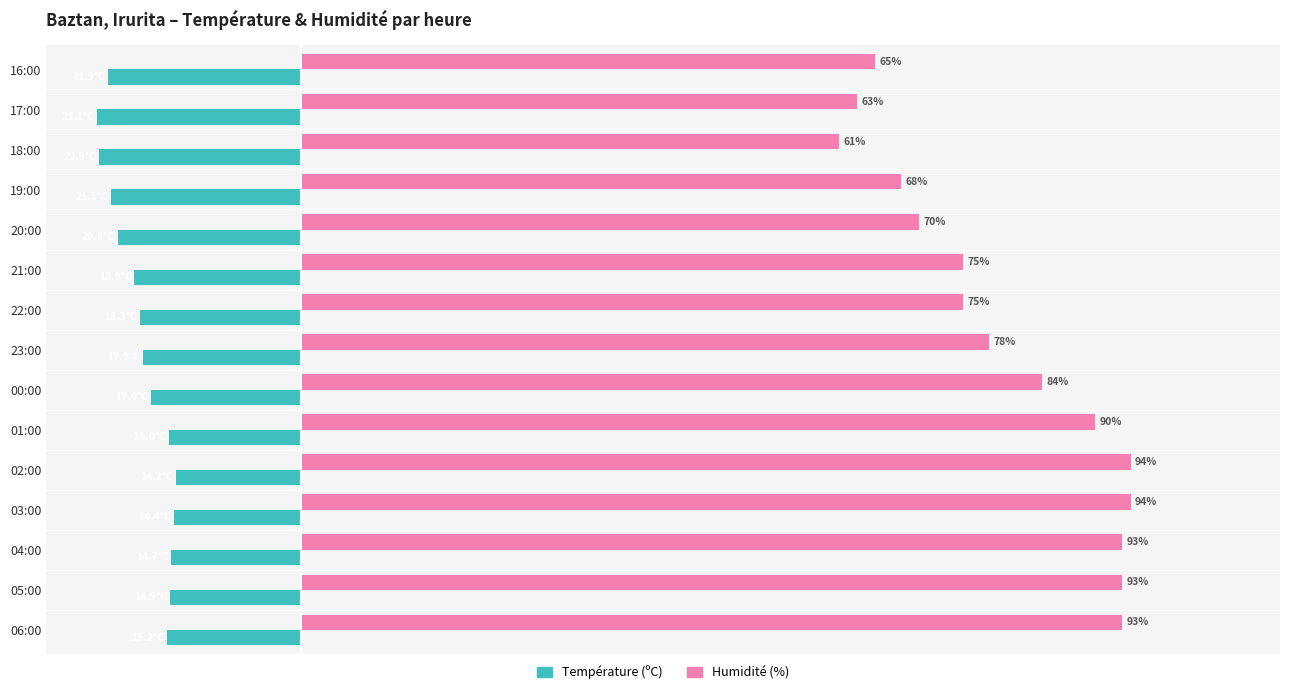

At which label does Humidité (%) reach its minimum?

18:00